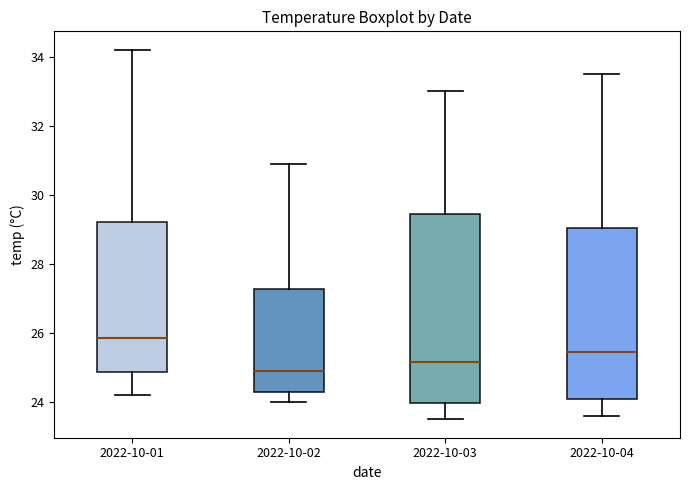

Reading left to right, transcribe this box plot: for each box, give where its median line is, the range the box spans, and where its two whiskers end, as read against the y-axis. The values are not printed on the chart, so give them approximately, as read against the axis.

2022-10-01: median 25.8, box 24.8 to 29.2, whiskers 24.2 to 34.2
2022-10-02: median 25.0, box 24.4 to 27.2, whiskers 24.0 to 31.0
2022-10-03: median 25.2, box 24.0 to 29.4, whiskers 23.6 to 33.0
2022-10-04: median 25.4, box 24.0 to 29.0, whiskers 23.6 to 33.6